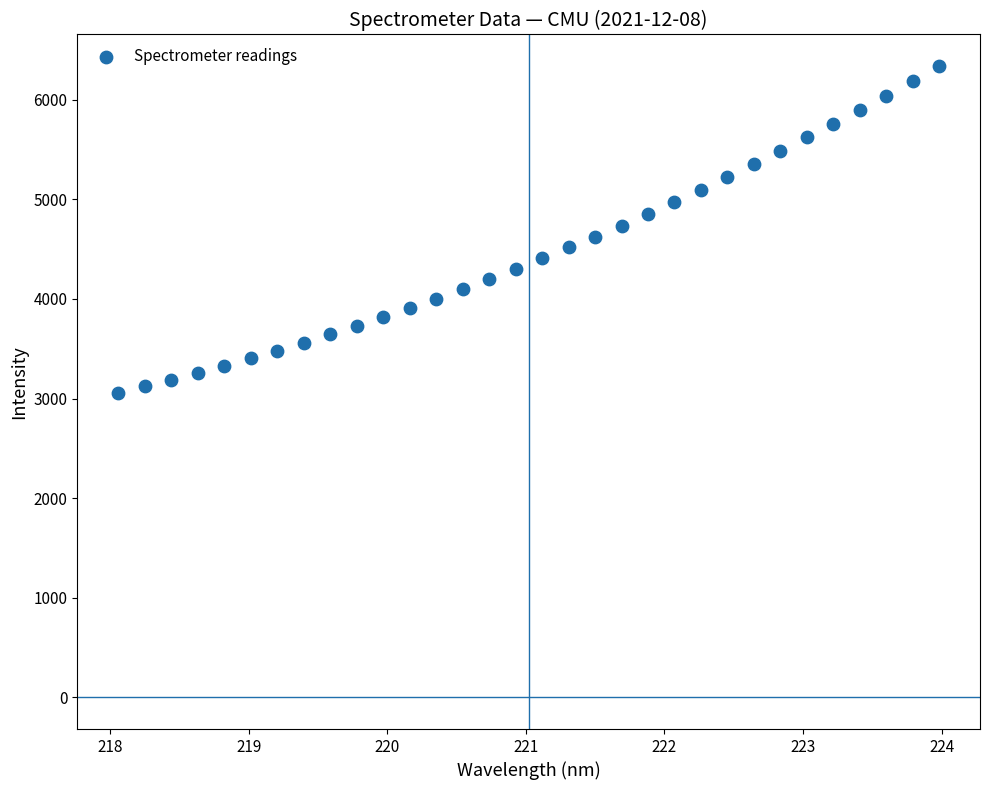

What is the range of X values (max minus min)?

5.9